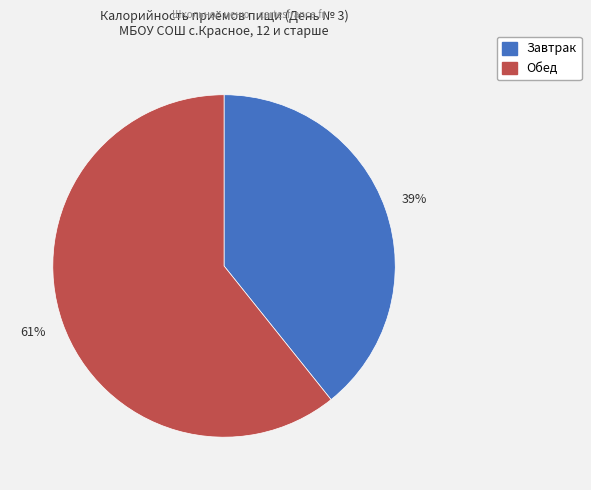

To the nearest percent, what is the combined percentage of Обед and Завтрак?

100%